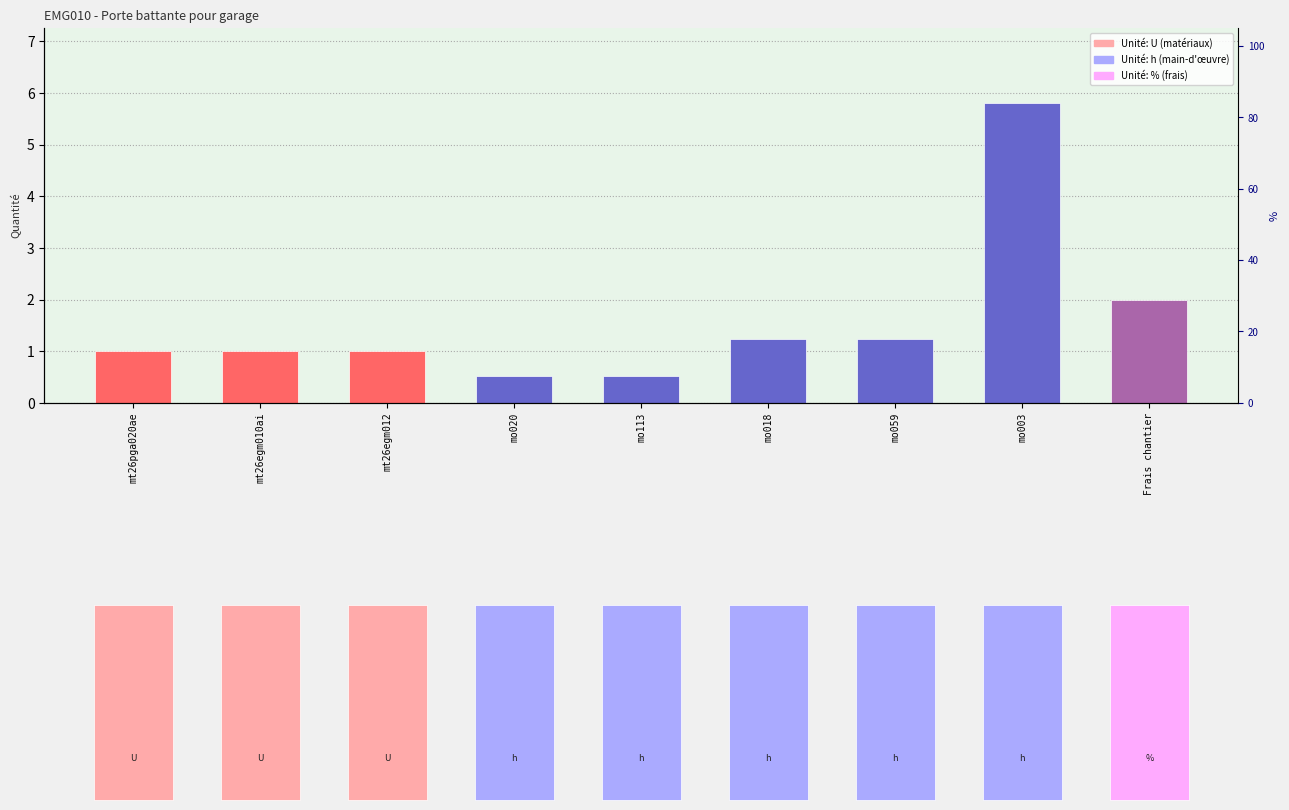

Reading left to right, transcribe all the data shown in this chart.

mt26pga020ae=1.0	mt26egm010ai=1.0	mt26egm012=1.0	mo020=0.5	mo113=0.5	mo018=1.2	mo059=1.2	mo003=5.8	Frais chantier=2.0